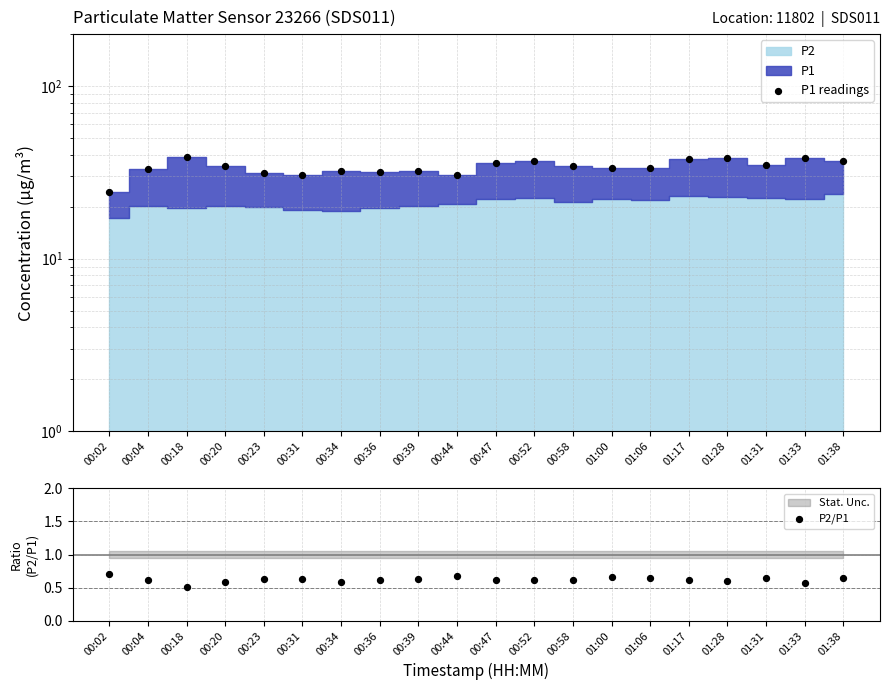

Which series reaches the maximum Y coordinate?

P1 readings